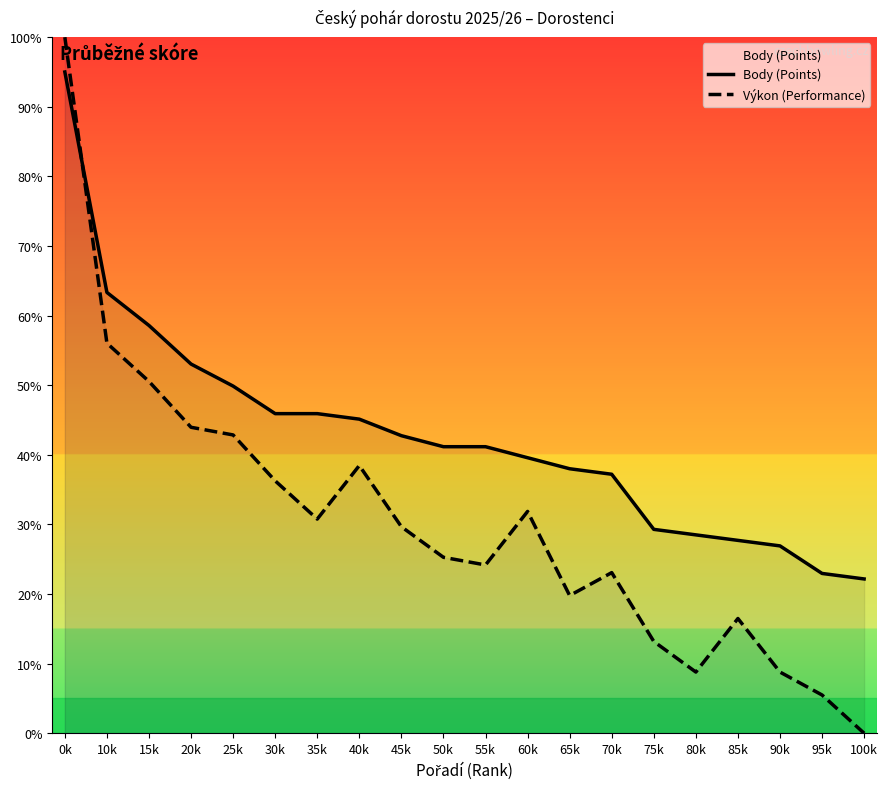

Reading right to left, list all the values displayed in this chart.

Body (Points): 22.2	23.0	26.9	27.7	28.5	29.3	37.2	38.0	39.6	41.2	41.2	42.8	45.1	45.9	45.9	49.9	53.0	58.6	63.3	95.0
Výkon (Performance): 0.0	5.5	8.8	16.5	8.8	13.2	23.1	19.8	31.9	24.2	25.3	29.7	38.5	30.8	36.3	42.9	44.0	50.5	56.0	100.0